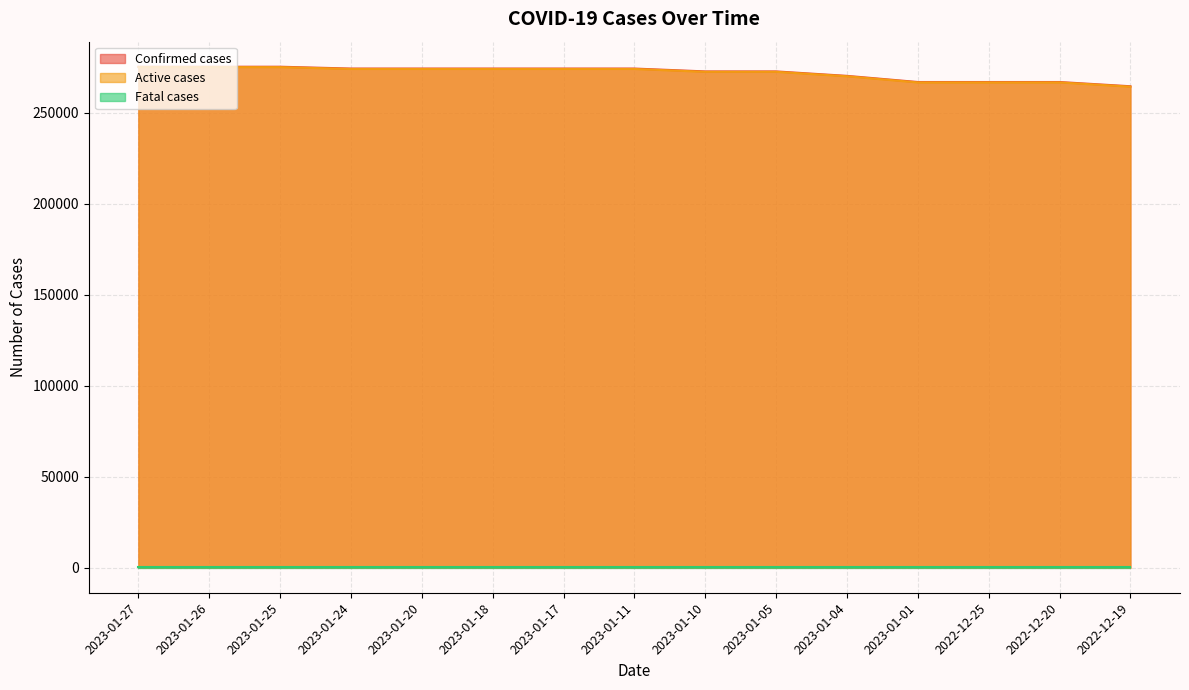

What position from the left is 2022-12-25?

13